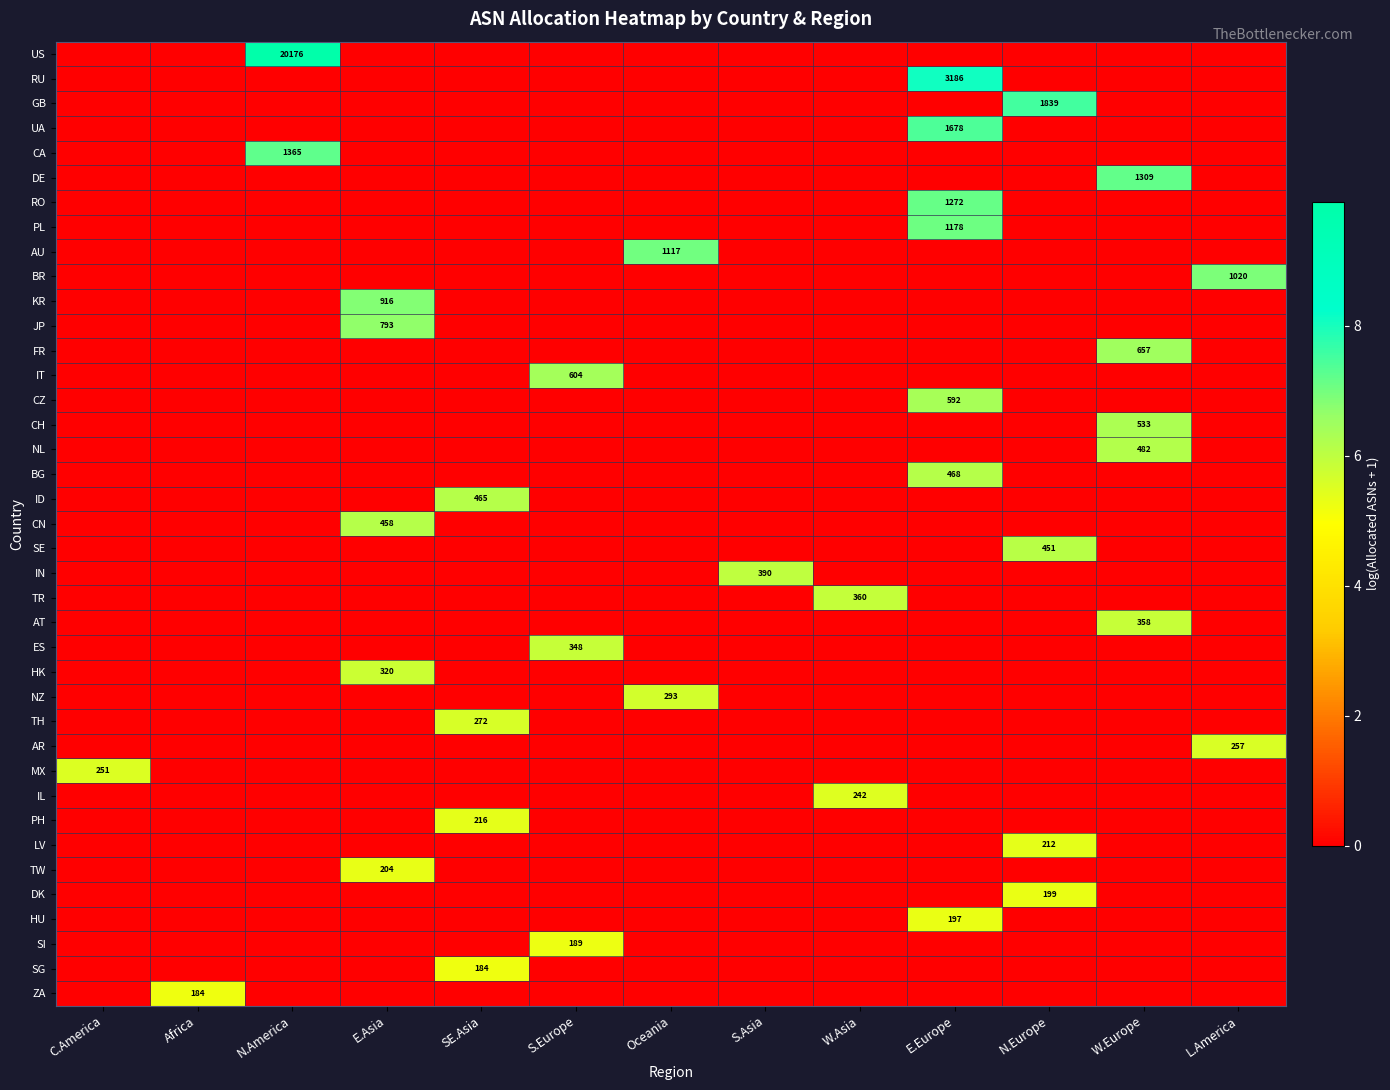

Count the AT values in the range 0 to 1.

12